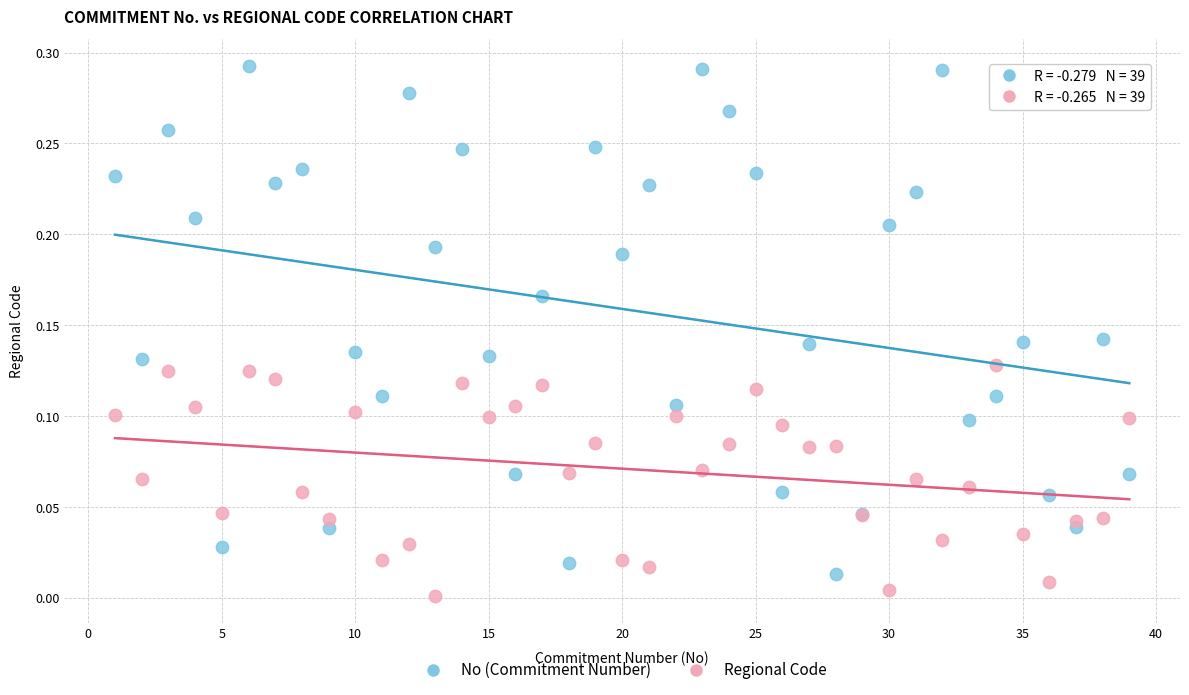

Which series has the largest Y range (max minus min)?

No (Commitment Number)